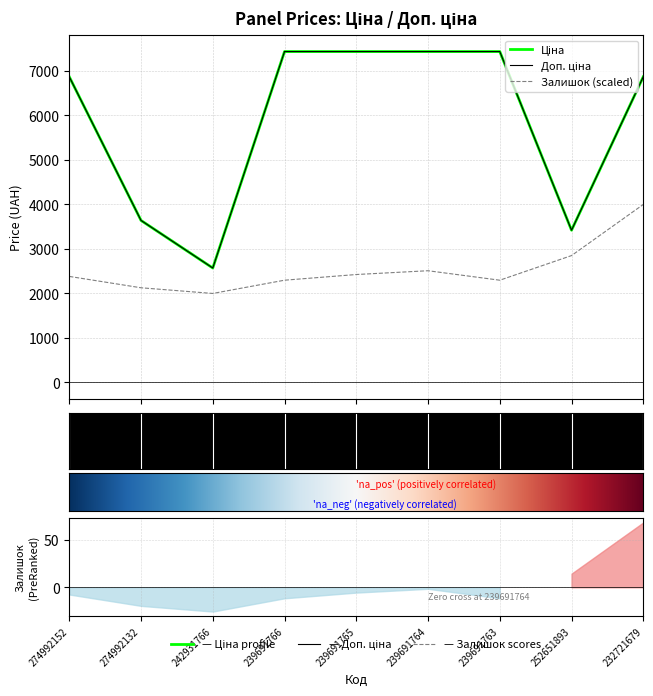

What is the spread (max minus min) of values at 252651893?

569.9